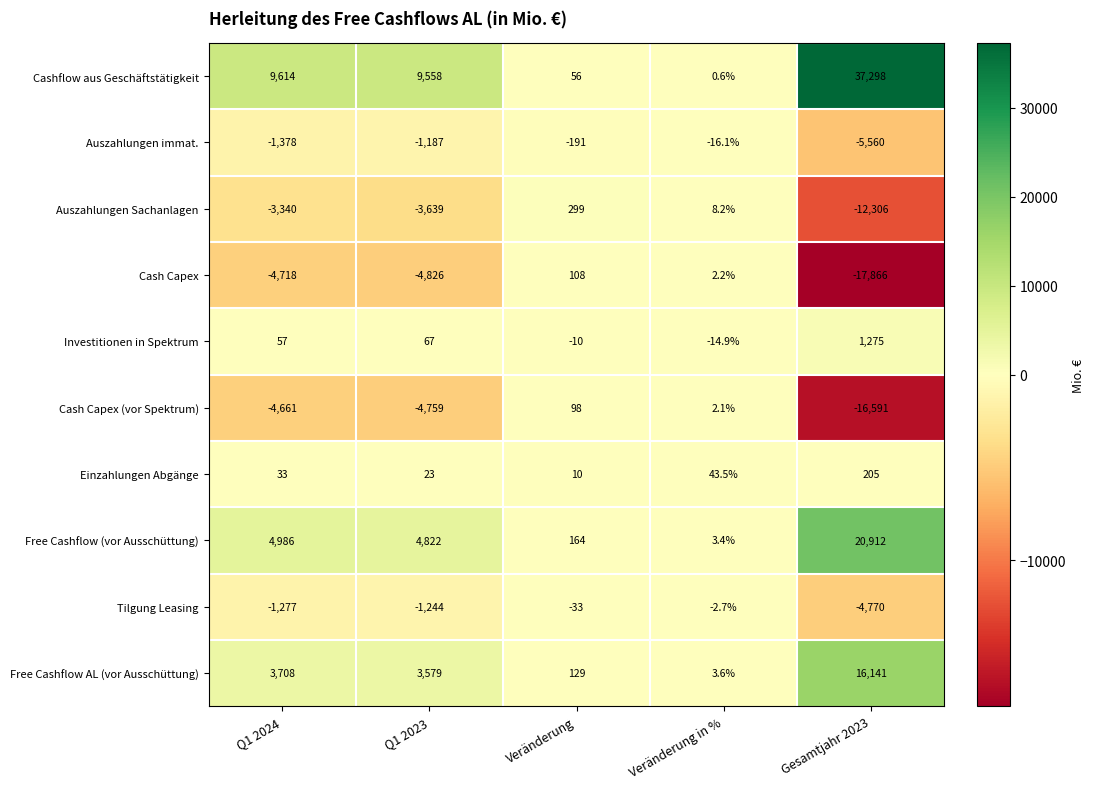

List the labels in order of Cash Capex (vor Spektrum) value, smallest first.

Gesamtjahr 2023, Q1 2023, Q1 2024, Veränderung in %, Veränderung